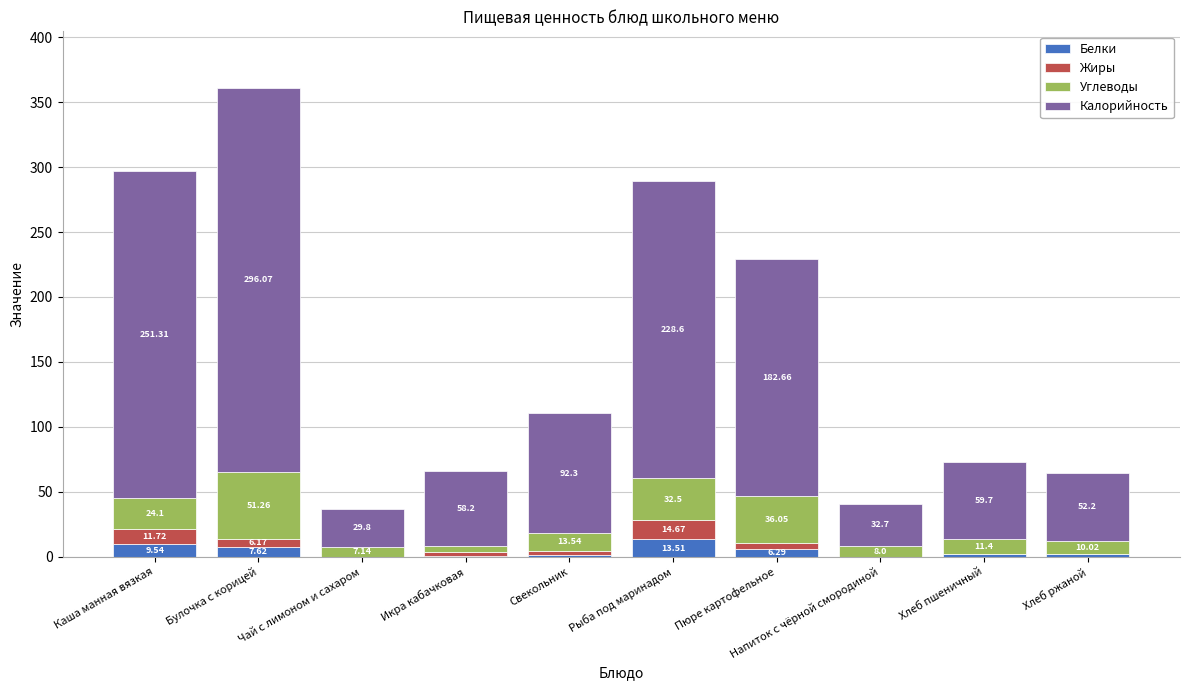

At which label does Белки reach its peak?

Рыба под маринадом